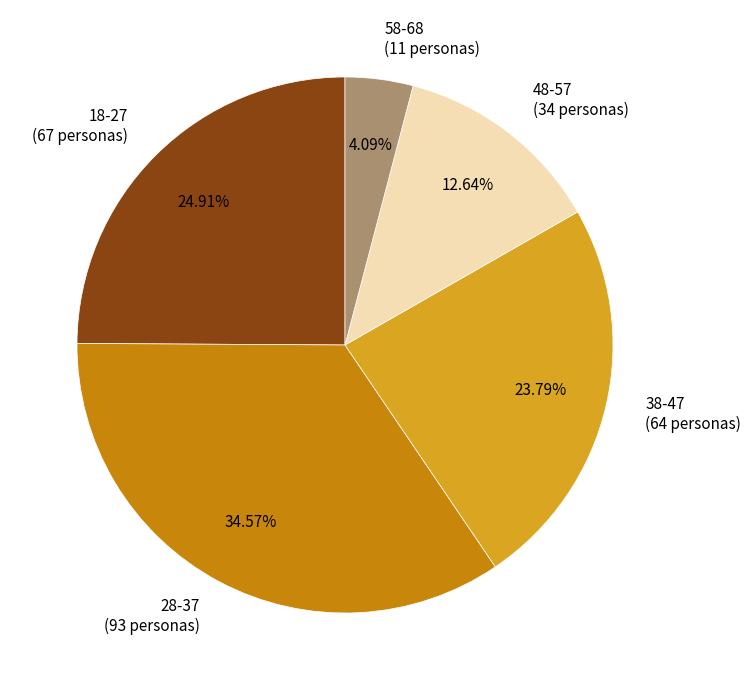

Rank the categories by value from lowest to highest.

58-68, 48-57, 38-47, 18-27, 28-37